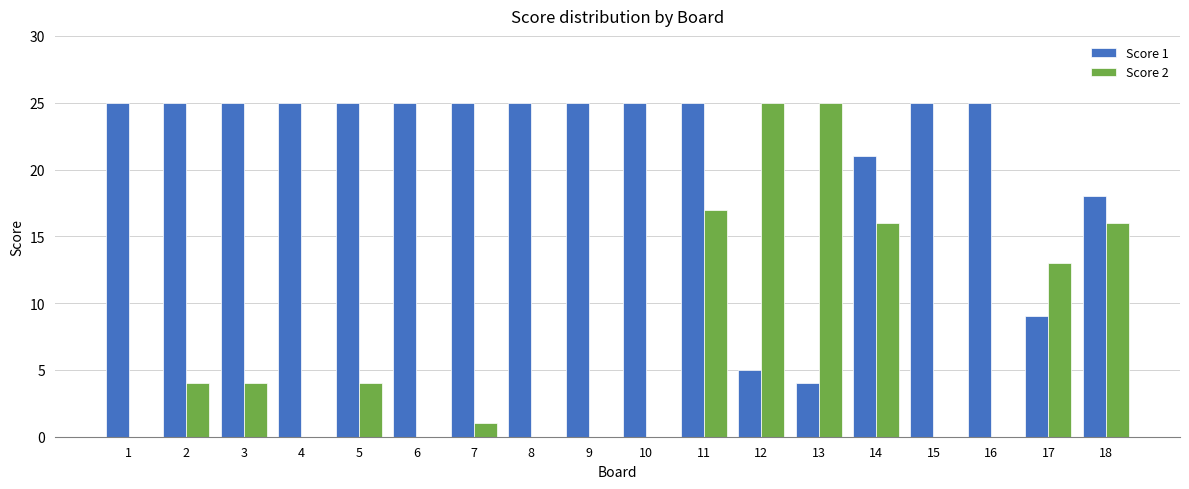

What is the sum of all Score 2 values?

125